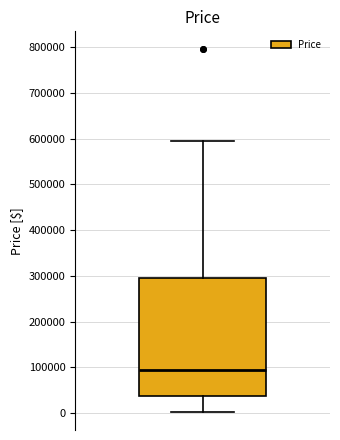

Transcribe this box plot: give where the median line is, the range the box spans, and where the two whiskers end, as read against the y-axis. The values are not printed on the chart, so give them approximately, as read against the axis.

median 90000, box 40000 to 290000, whiskers 0 to 590000